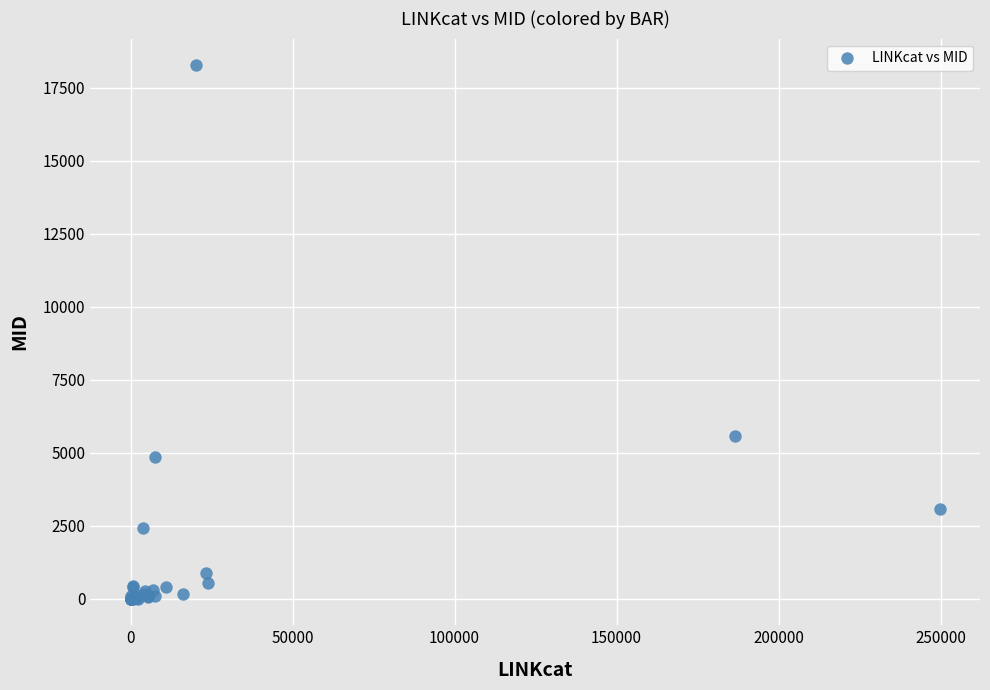

What Y value in the scatter plot is closest to 9135?

5584